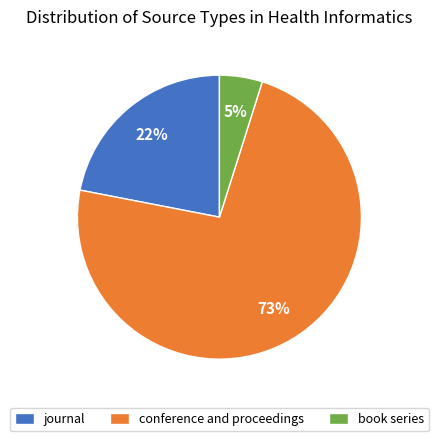

To the nearest percent, what portion does conference and proceedings represent?

73%